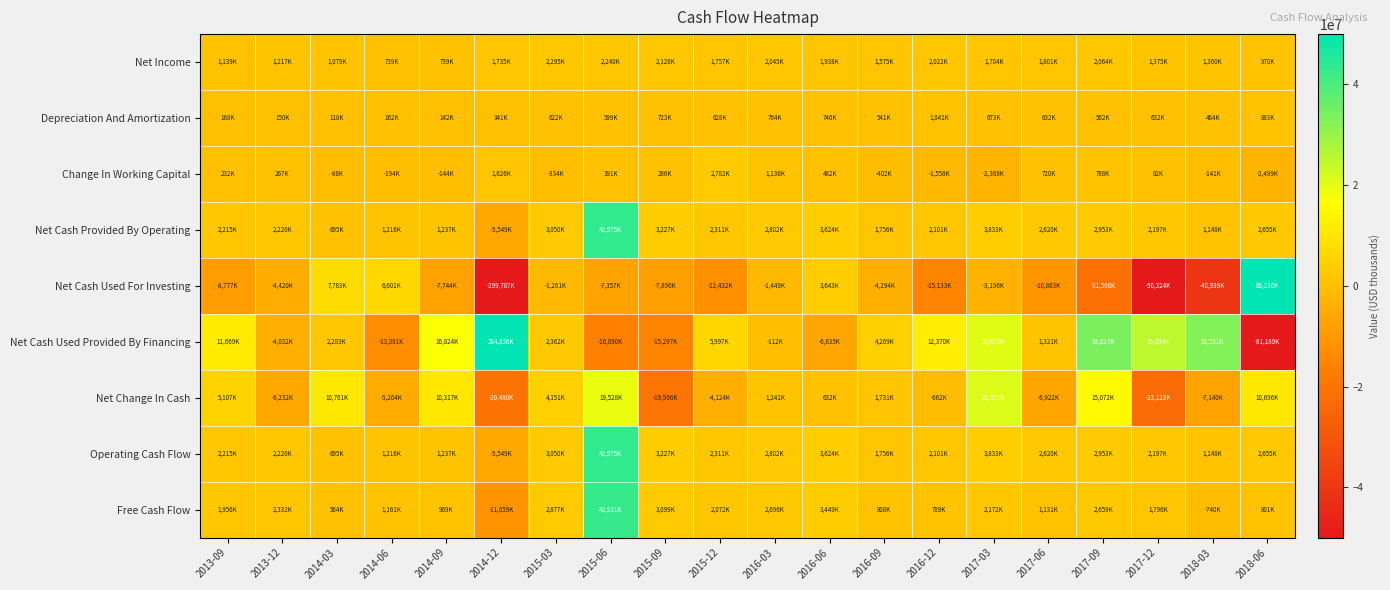

At 2014-03, list the series in order from smallest to largest.

Change In Working Capital, Depreciation And Amortization, Free Cash Flow, Net Cash Provided By Operating, Operating Cash Flow, Net Income, Net Cash Used Provided By Financing, Net Cash Used For Investing, Net Change In Cash